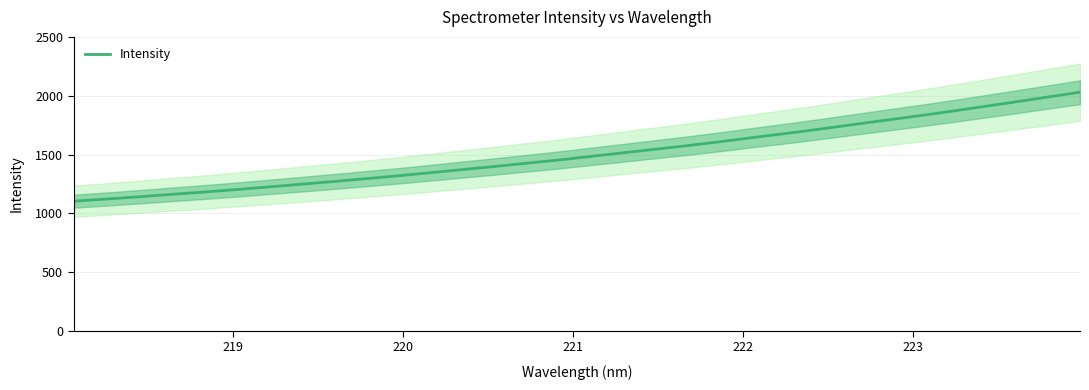

What is the lowest value of the Intensity series?

1103.5